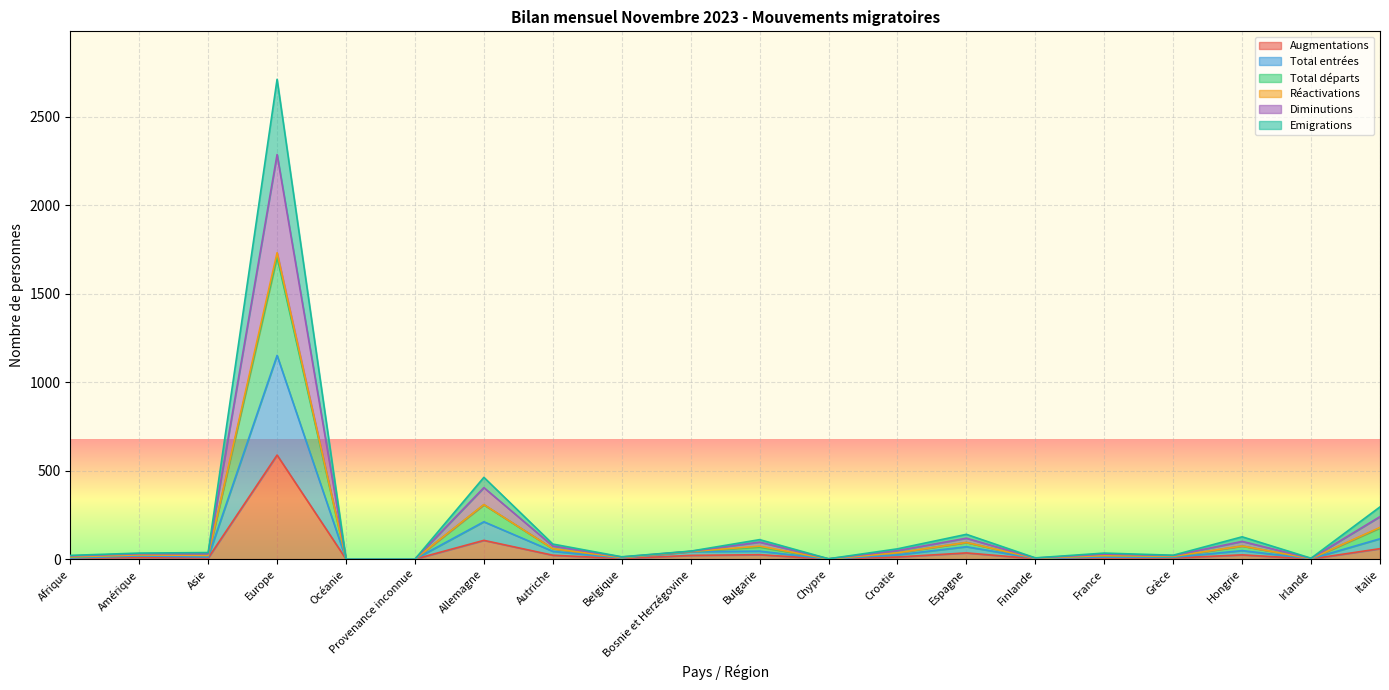

Does the chart display data point markers on the line(s)?

No